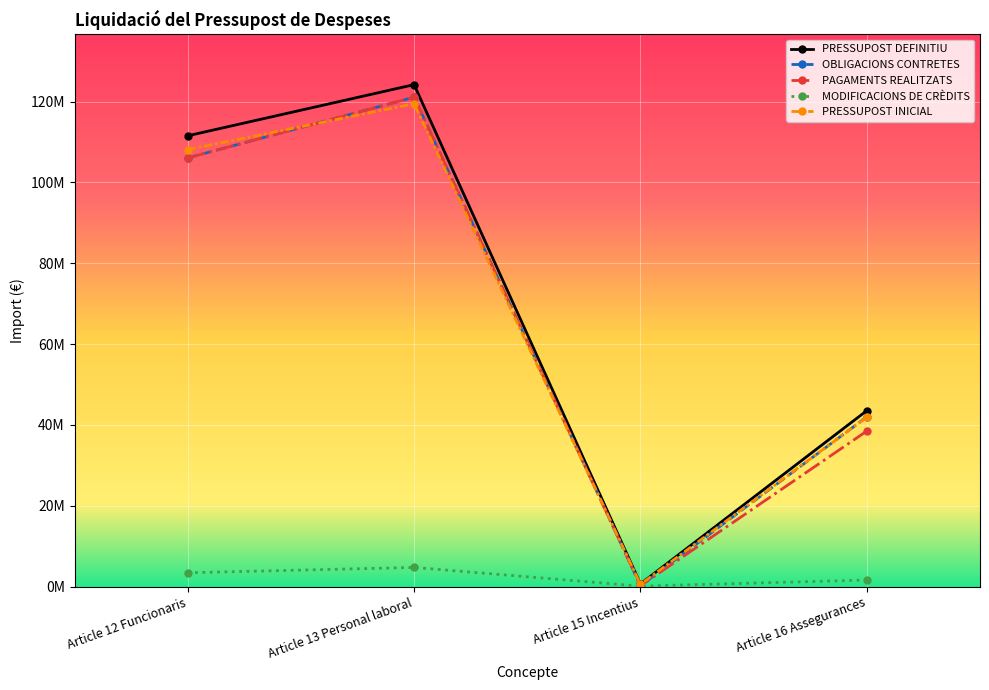

In PRESSUPOST INICIAL, how many points are lower than both neighbors (excluding endpoints)?

1